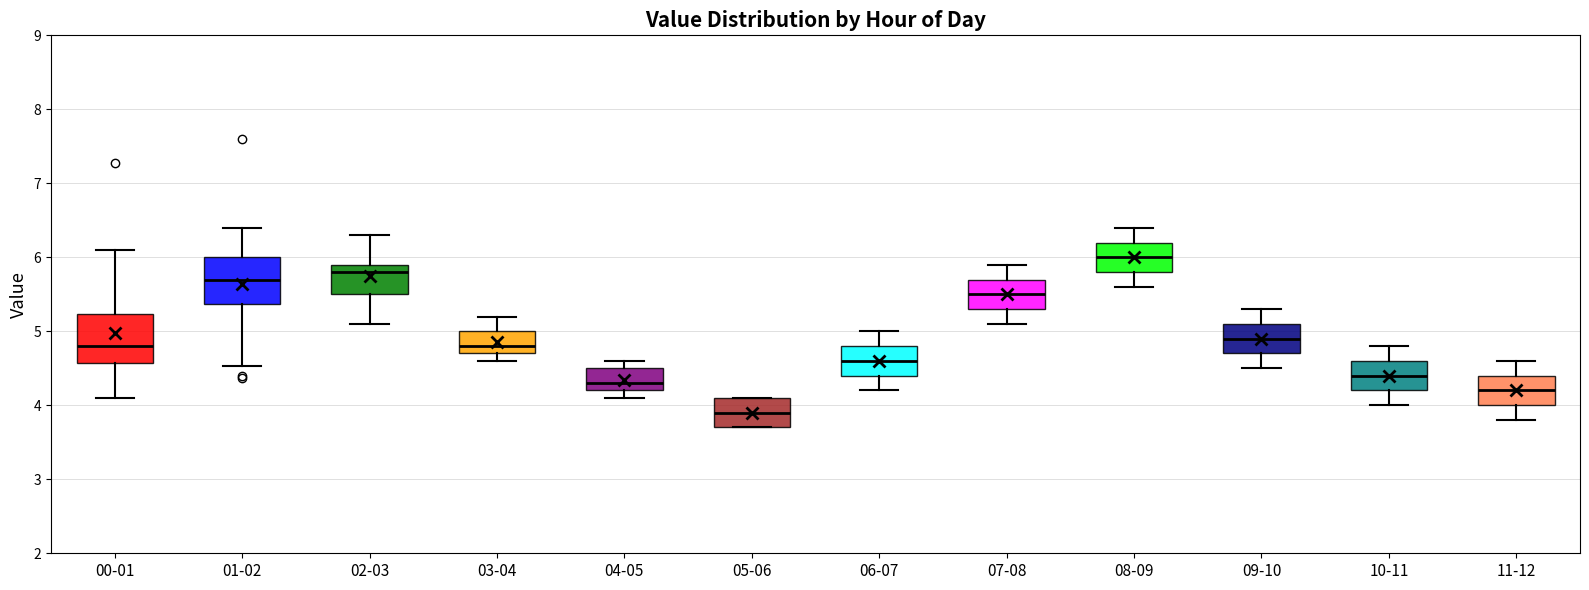

Where is the upper edge of the box for 04-05 on the y-axis? The values are not printed on the chart, so give them approximately, as read against the axis.

4.5